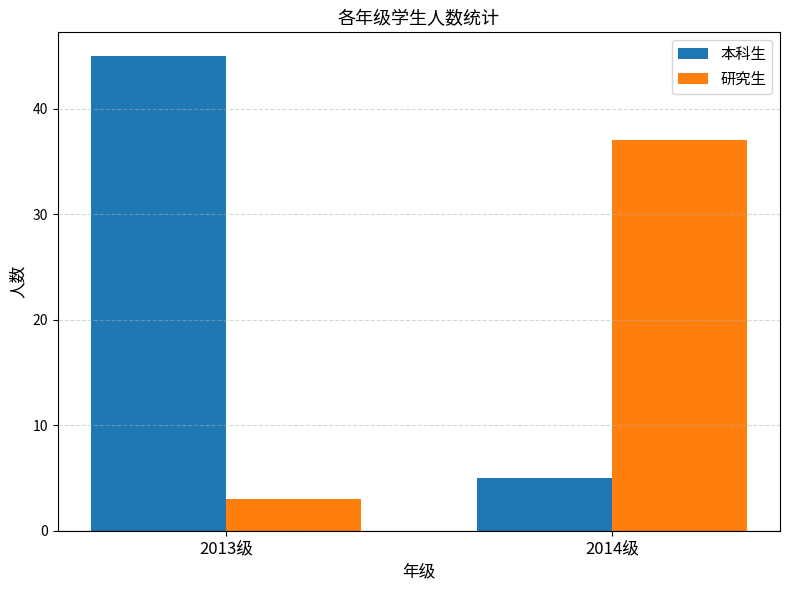

Which series has the widest spread of values?

本科生